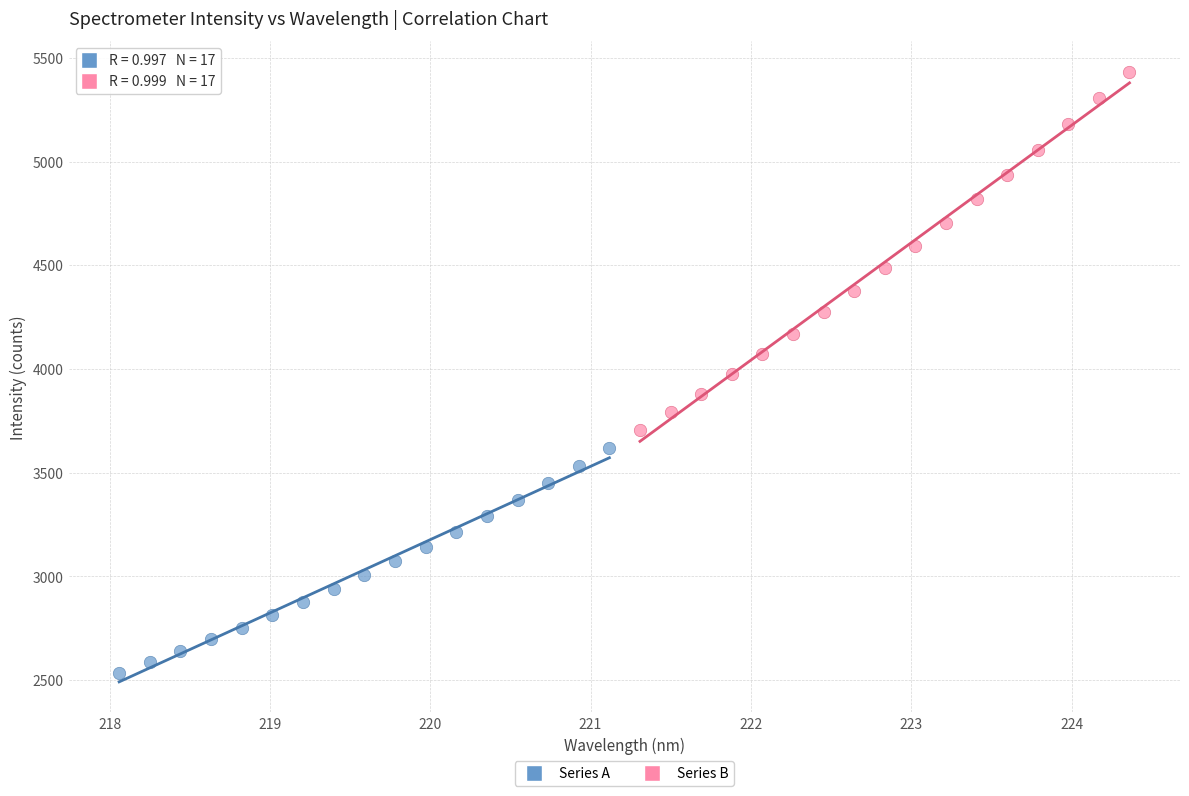

What are all the series names shown in the legend?

Series A, Series B